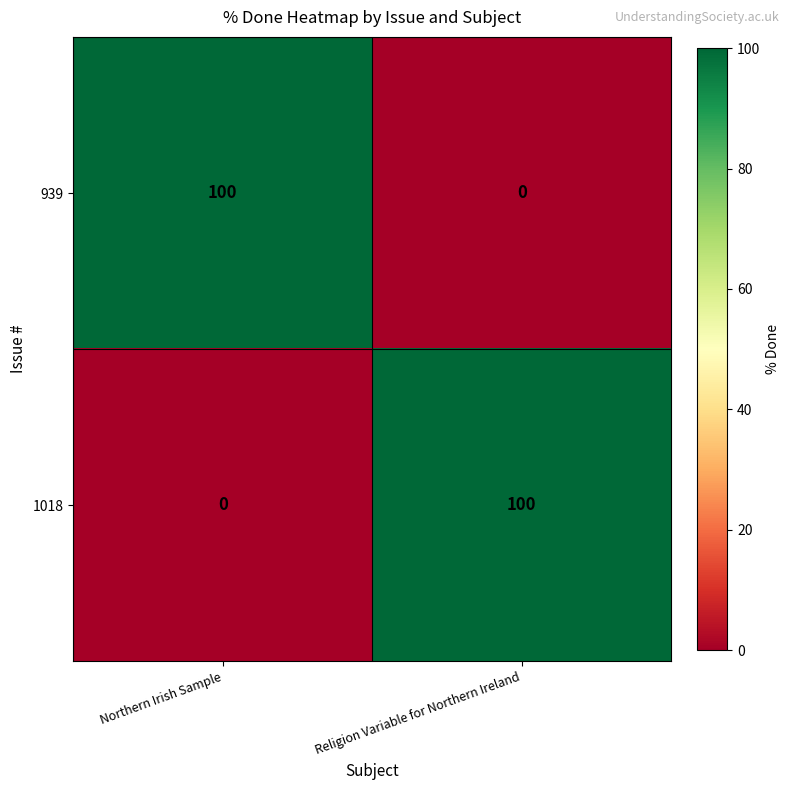

What is the spread (max minus min) of values at Northern Irish Sample?

100